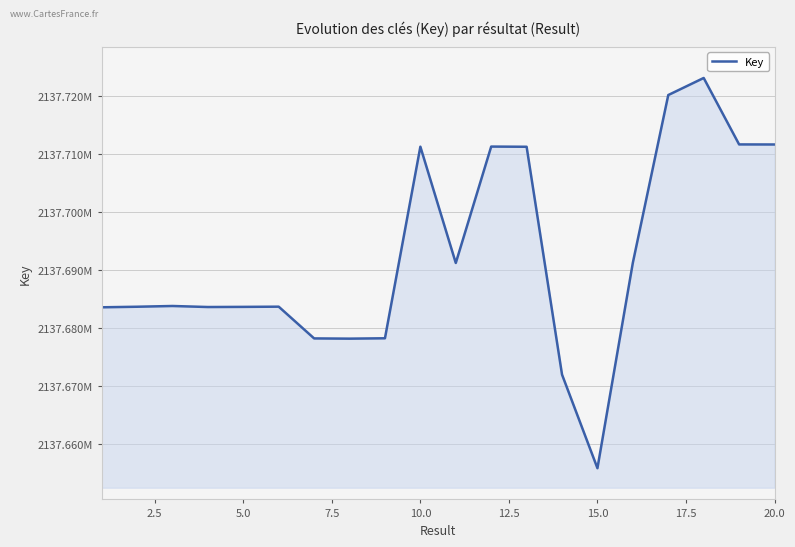

Does the chart display data point markers on the line(s)?

No